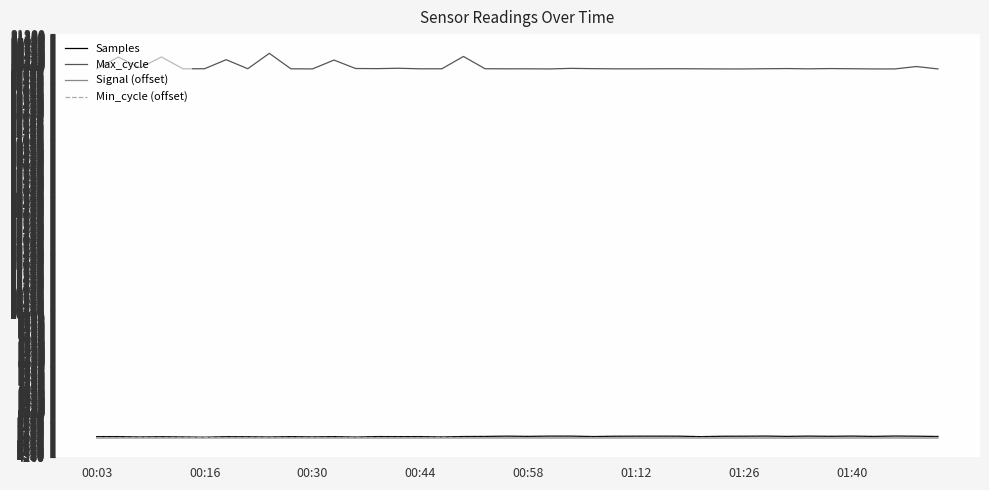

Which series has the largest total across all categories?

Max_cycle